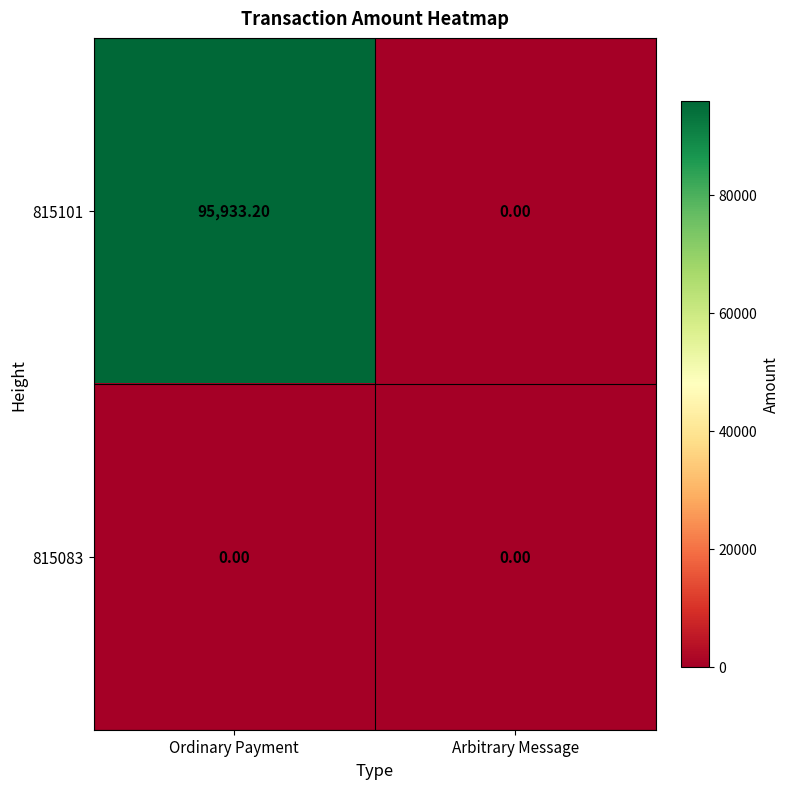

At how many categories does at least one series exceed 12071?

1